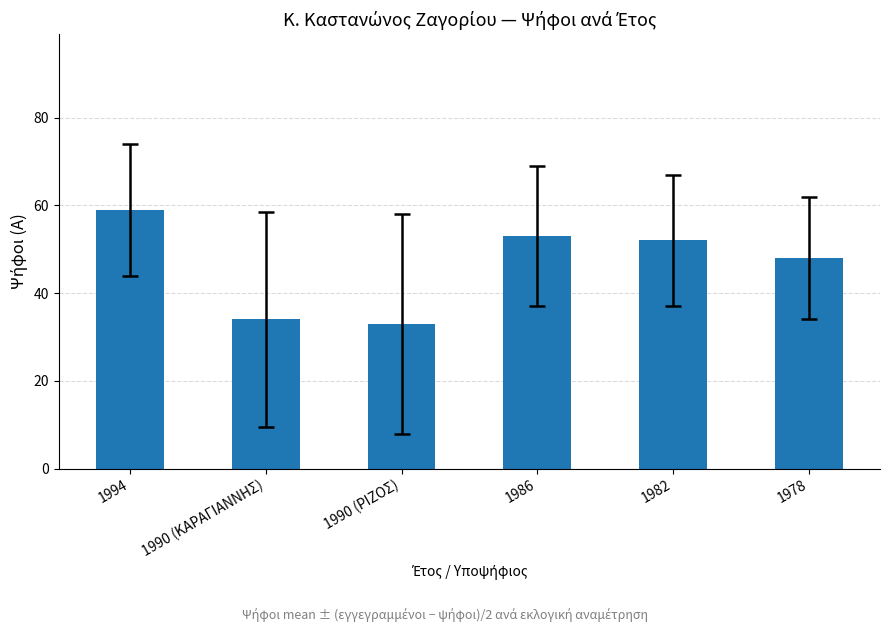

Read the value at 1990 (ΚΑΡΑΓΙΑΝΝΗΣ), to the nearest 10.

30